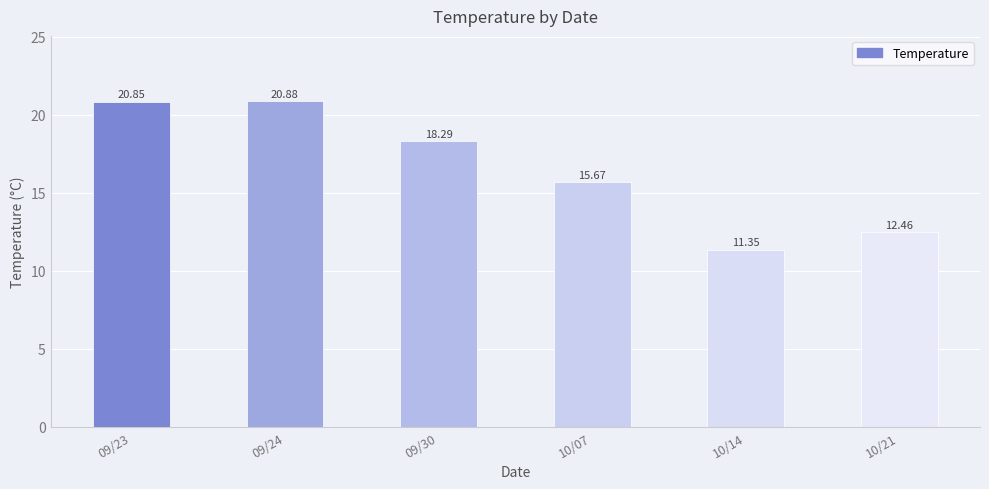

List the labels in order of value, largest first.

09/24, 09/23, 09/30, 10/07, 10/21, 10/14